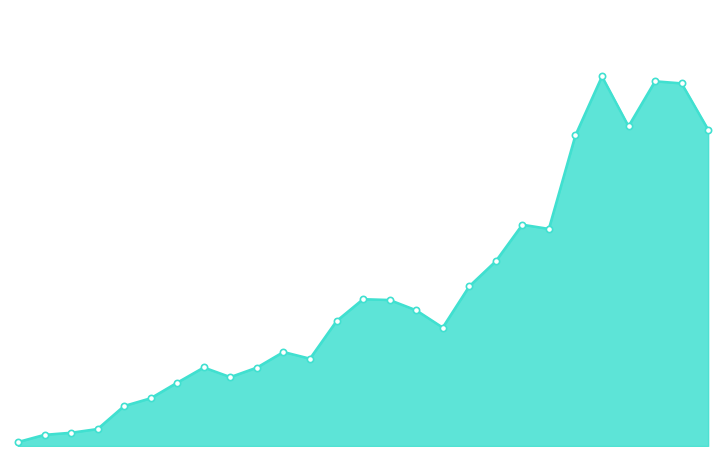

Rank the categories by value from lowest to highest.

1996, 1997, 1998, 1999, 2000, 2001, 2002, 2004, 2005, 2003, 2007, 2006, 2012, 2008, 2011, 2010, 2009, 2013, 2014, 2016, 2015, 2017, 2022, 2019, 2021, 2020, 2018